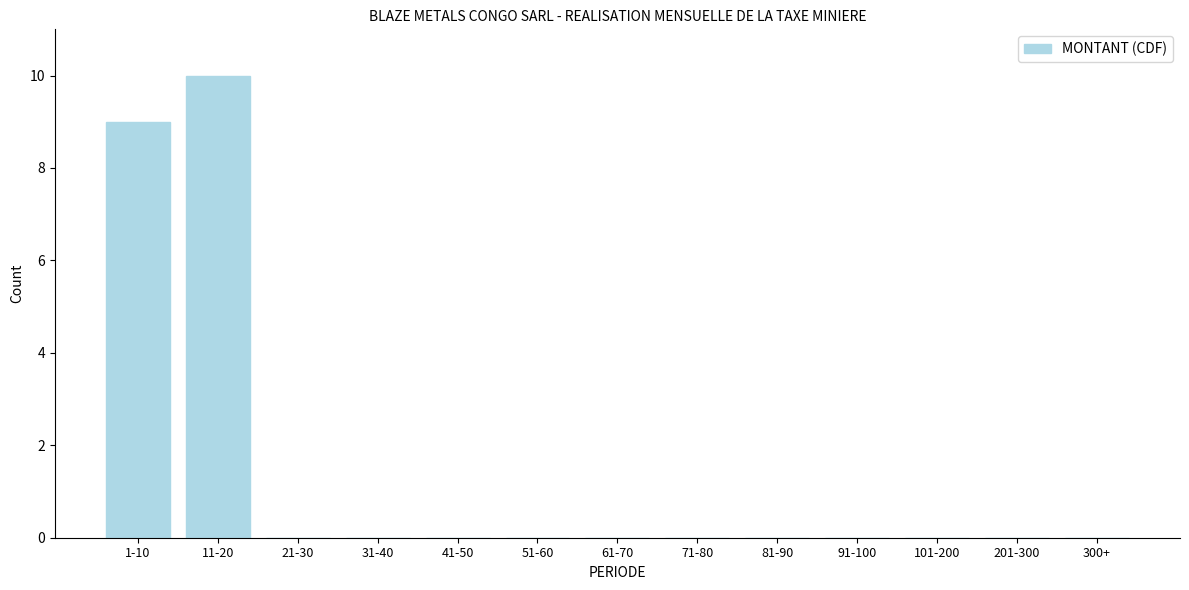

Reading left to right, extract all data points from this chart.

1-10=9	11-20=10	21-30=0	31-40=0	41-50=0	51-60=0	61-70=0	71-80=0	81-90=0	91-100=0	101-200=0	201-300=0	300+=0